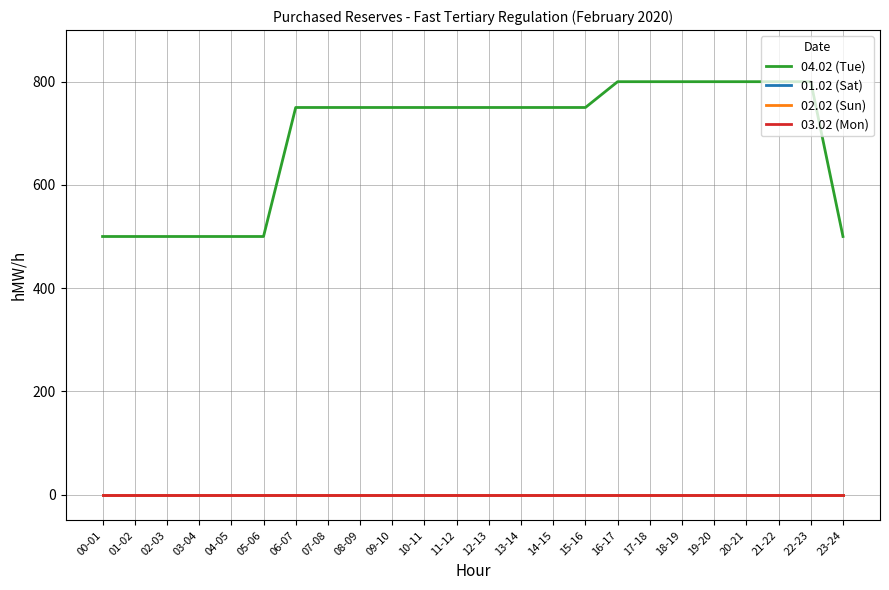

At 10-11, list the series in order from largest to smallest.

04.02 (Tue), 01.02 (Sat), 02.02 (Sun), 03.02 (Mon)